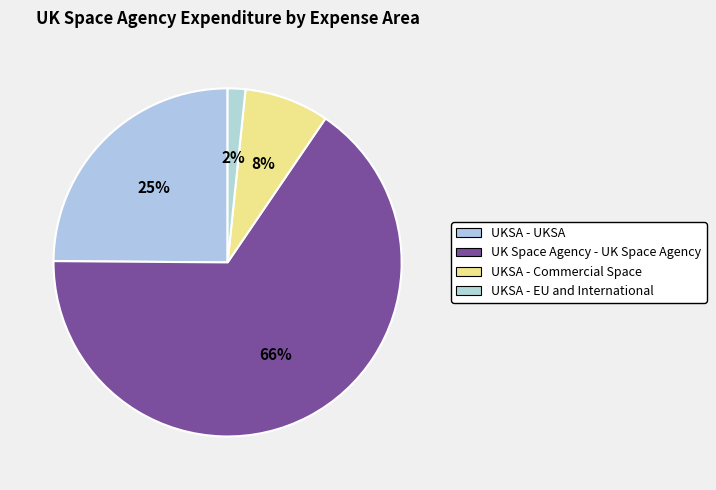

Is there any slice that represents more than half of the pie?

Yes